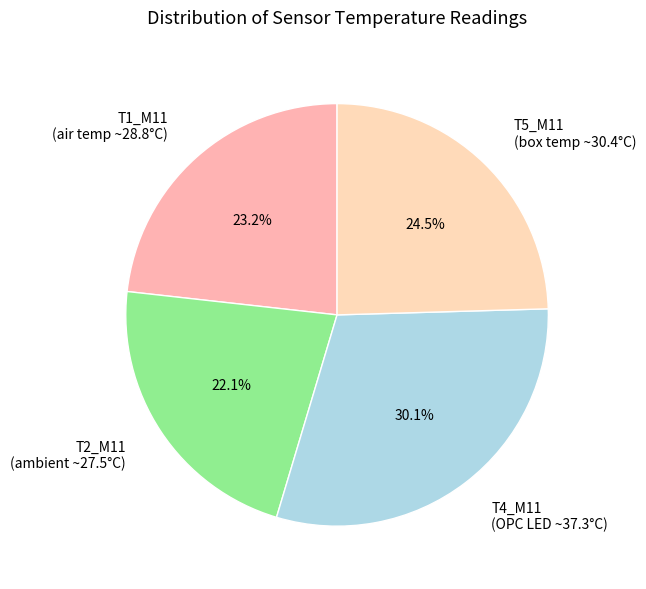

How many segments does this pie chart have?

4